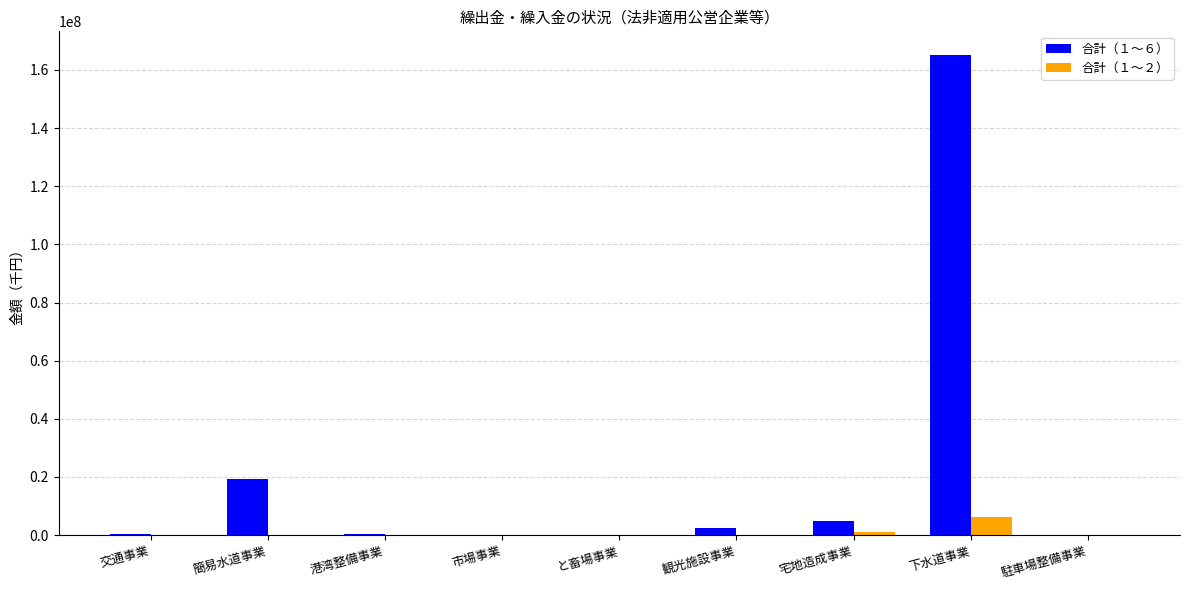

At which category is the sum across all series the highest?

下水道事業